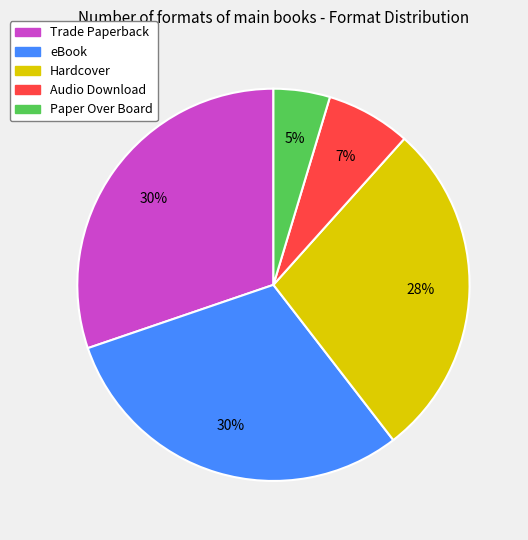

Do eBook and Trade Paperback together represent more than half of the pie?

Yes